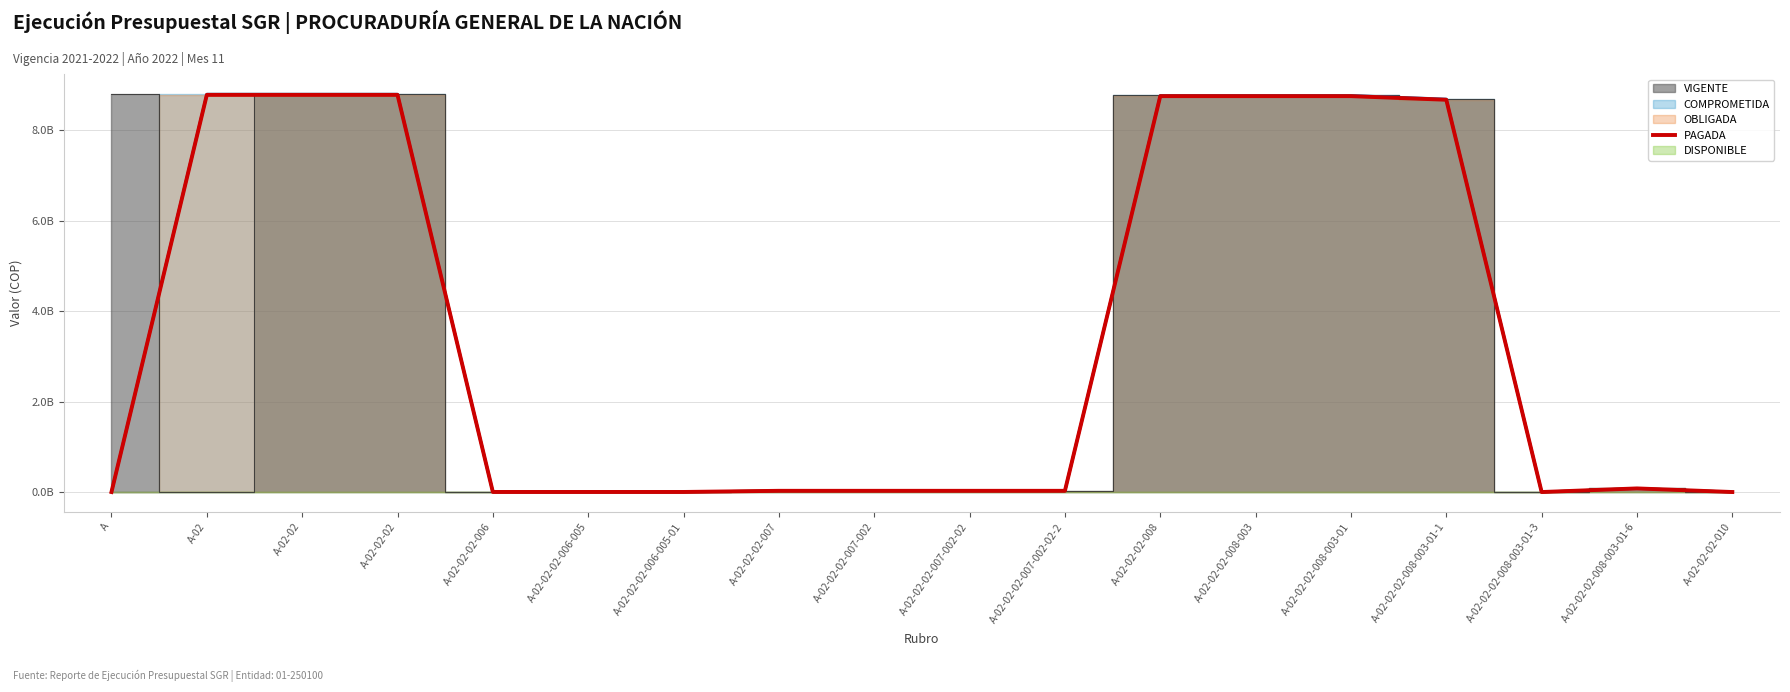

Reading left to right, transcribe all the data shown in this chart.

0.0	8.8	8.8	8.8	0.0	0.0	0.0	0.0	0.0	0.0	0.0	8.8	8.8	8.8	8.7	0.0	0.1	0.0